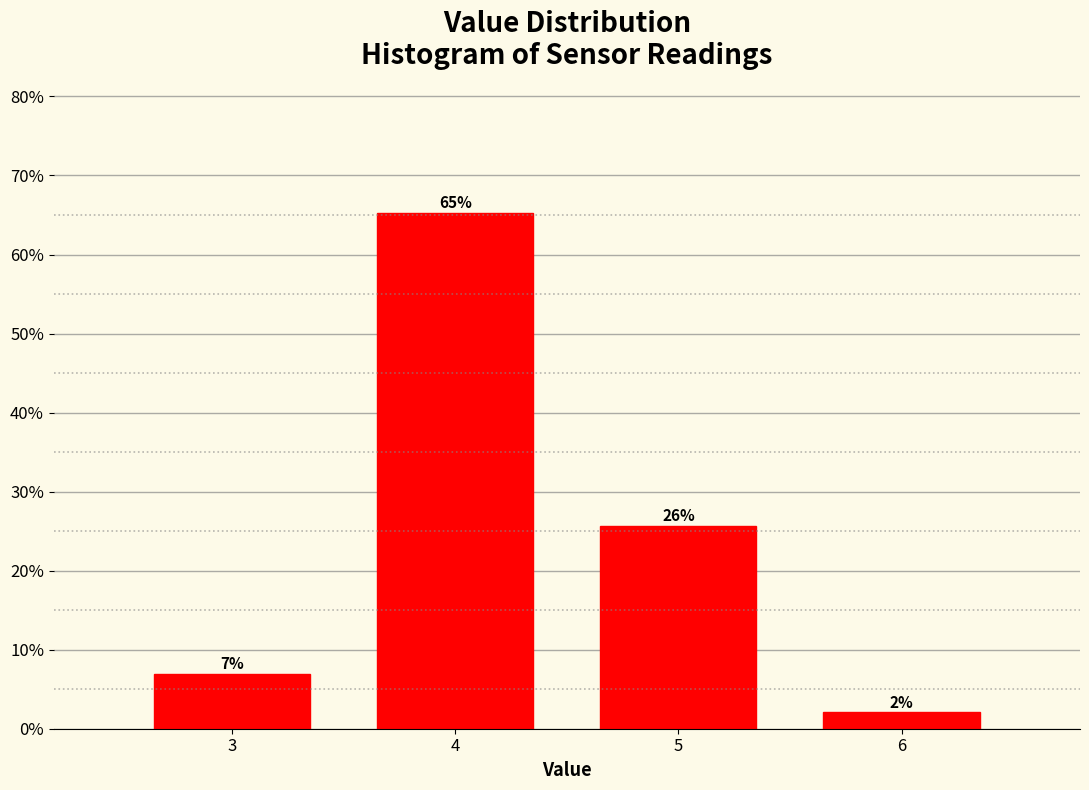

Does the chart contain any negative values?

No